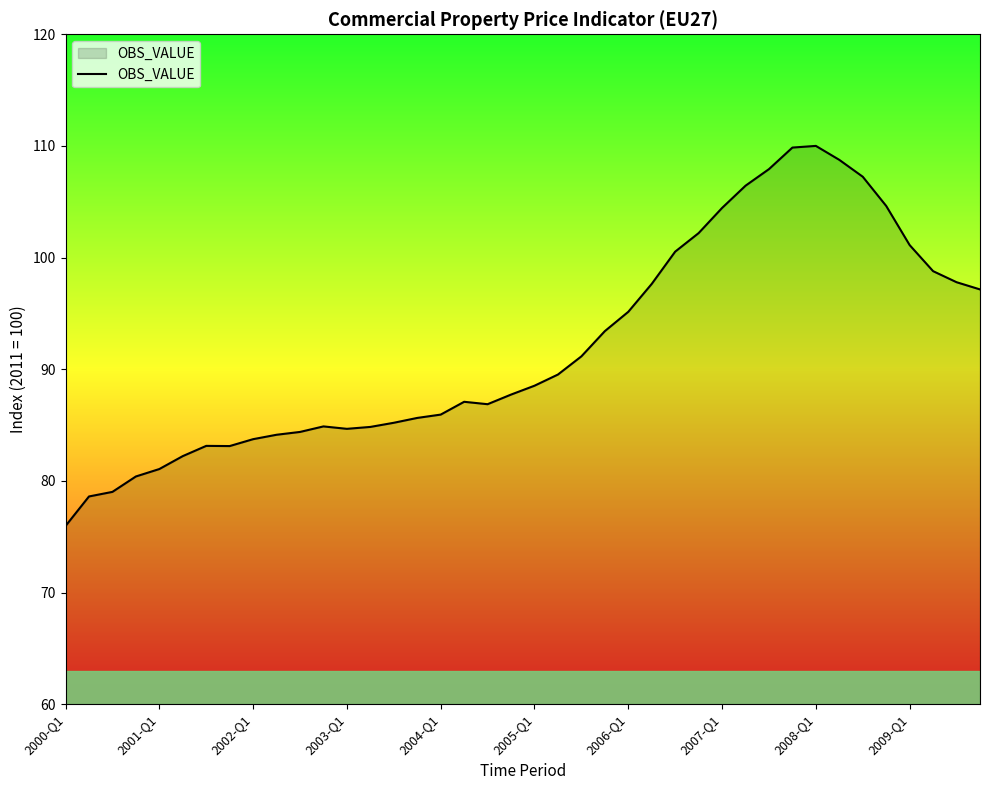

What is the greatest value displayed?

110.0